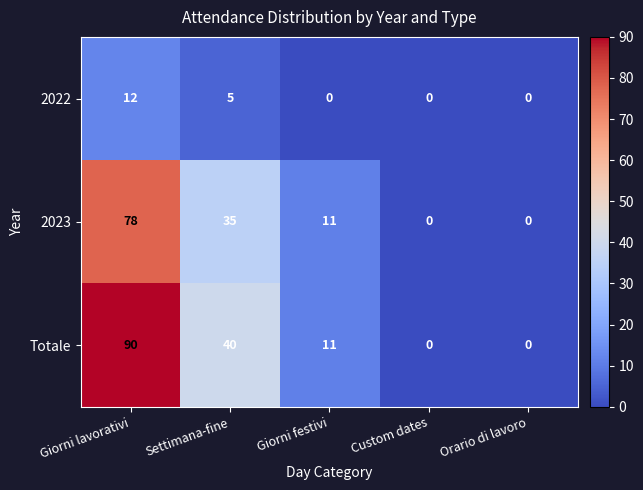

Between Settimana-fine and Orario di lavoro, which series saw the biggest shift?

Totale